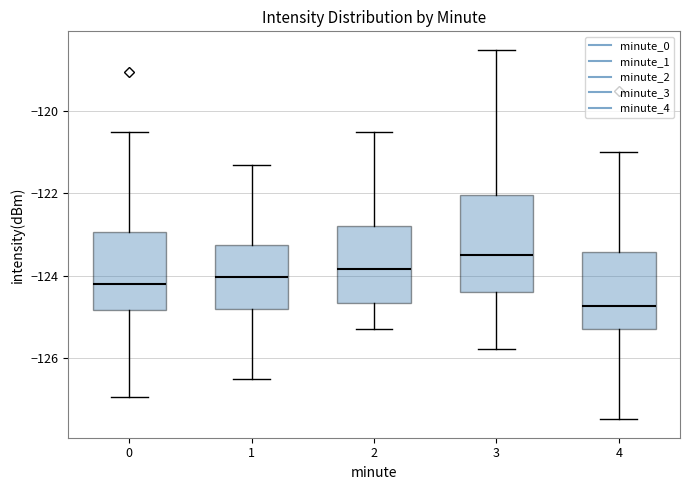

Comparing the boxes themselves (not the whiskers), which one is the tallest?

3